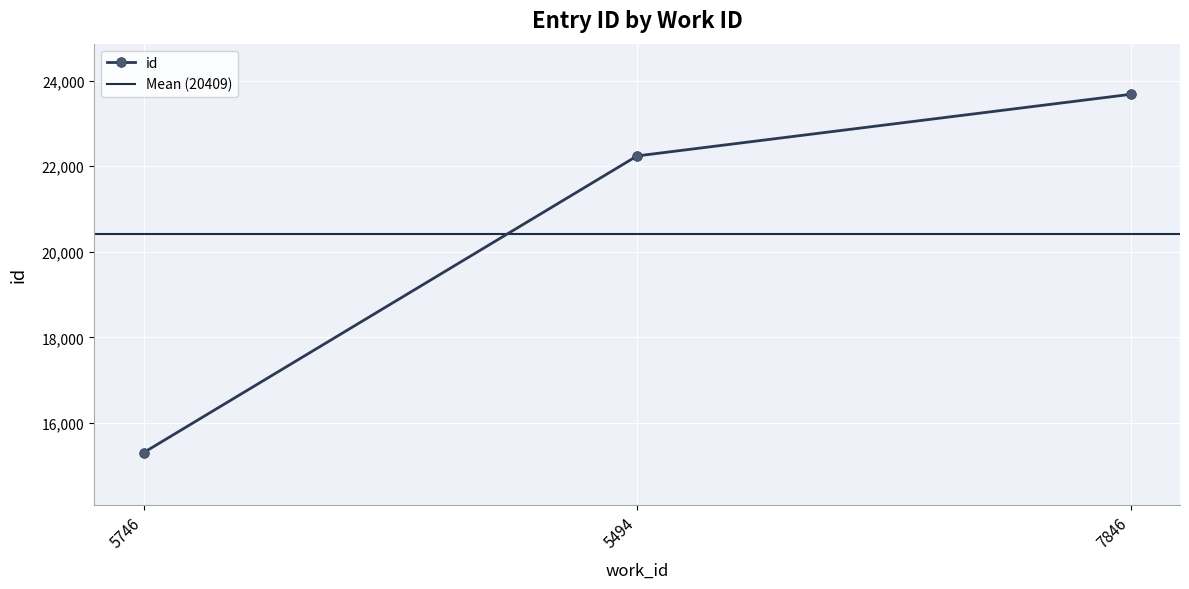

What is the value of the 3rd point from the left?

23681